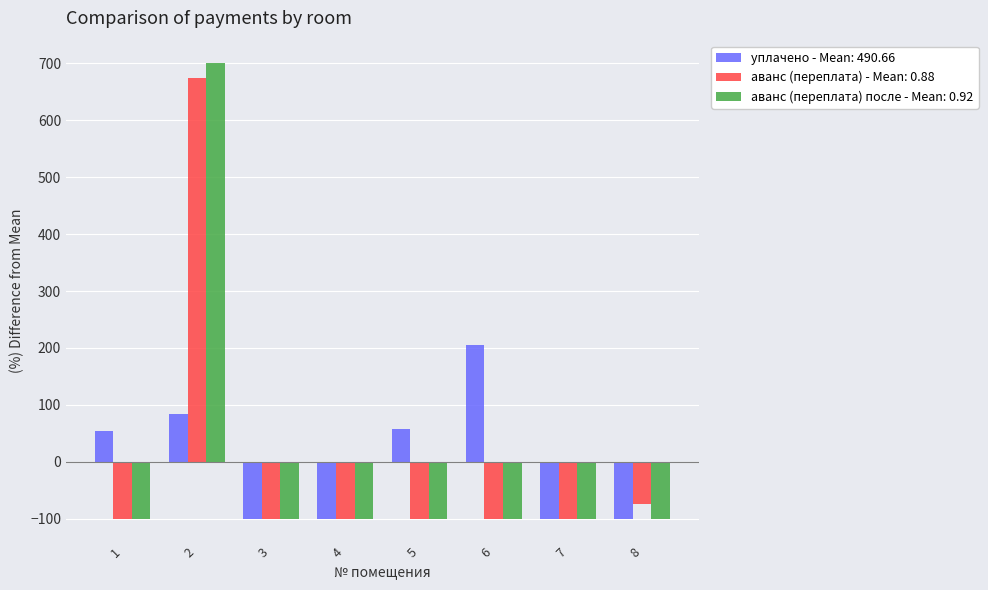

Does the chart contain stacked bars?

No